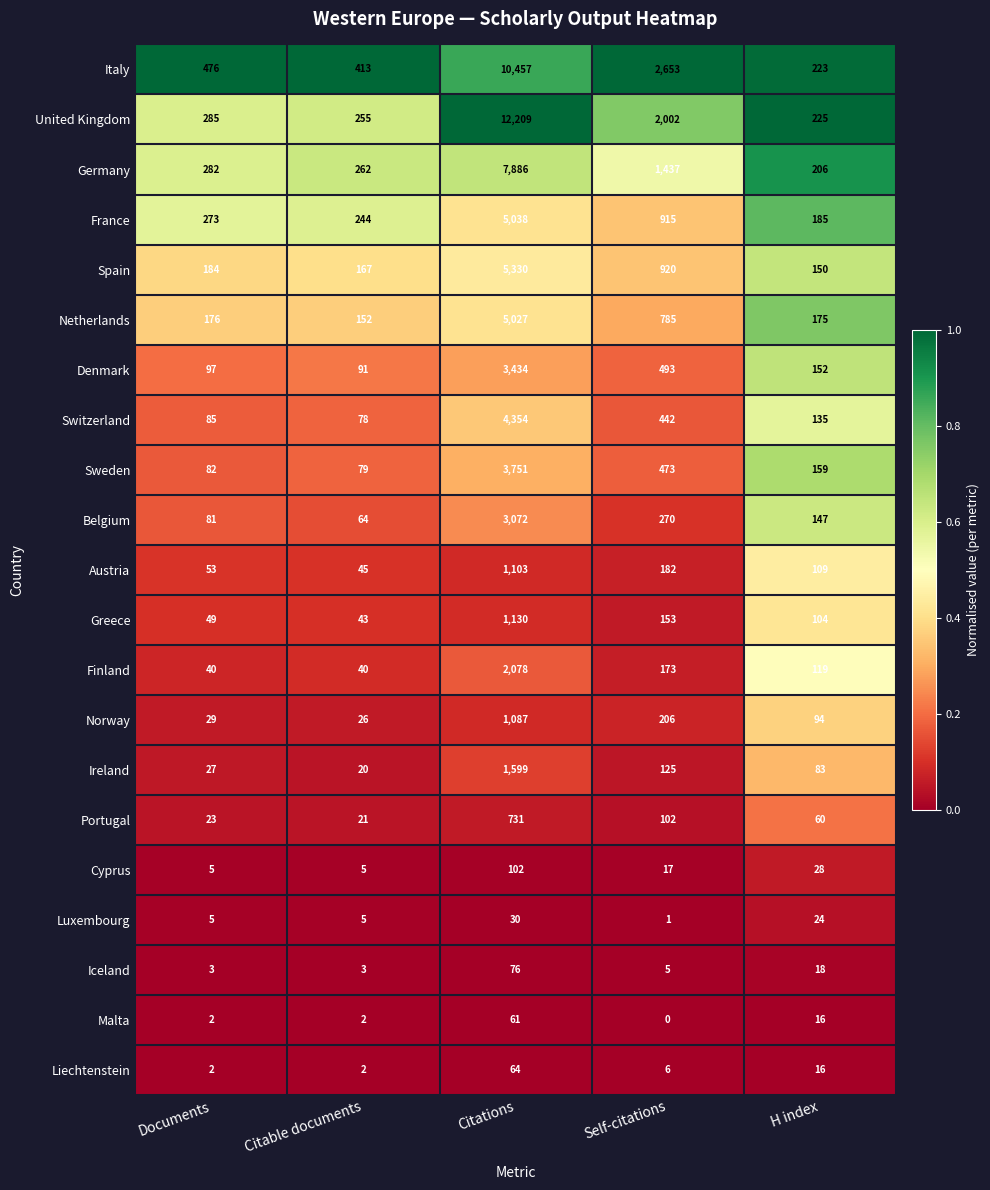

What is the difference between the second highest and second lowest values in the Iceland series?

15